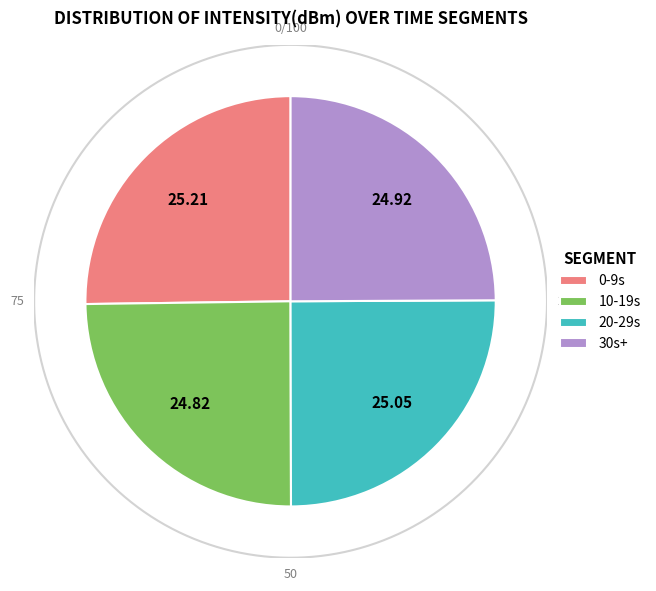

Does any single category account for the majority?

No